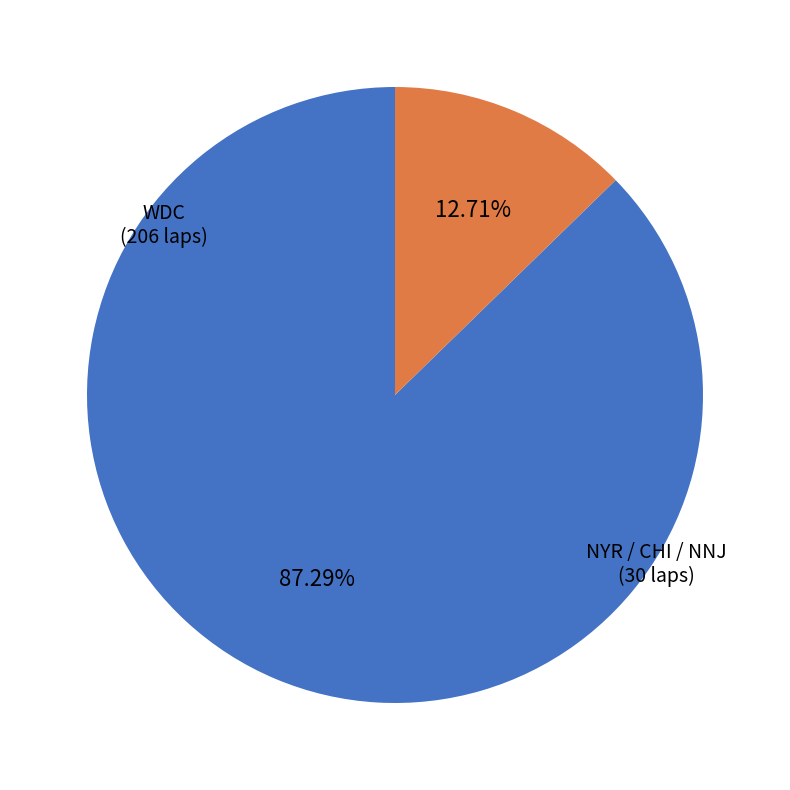

Is there a majority slice in this chart?

Yes